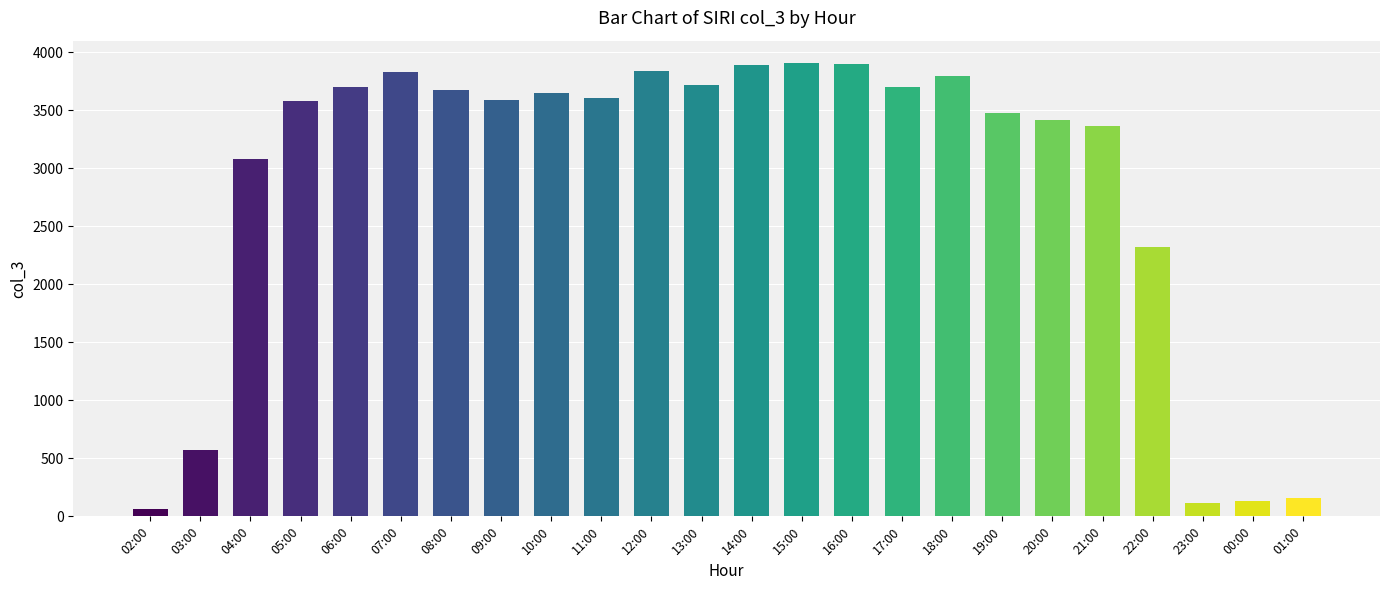

What is the label of the 14th bar from the right?

12:00